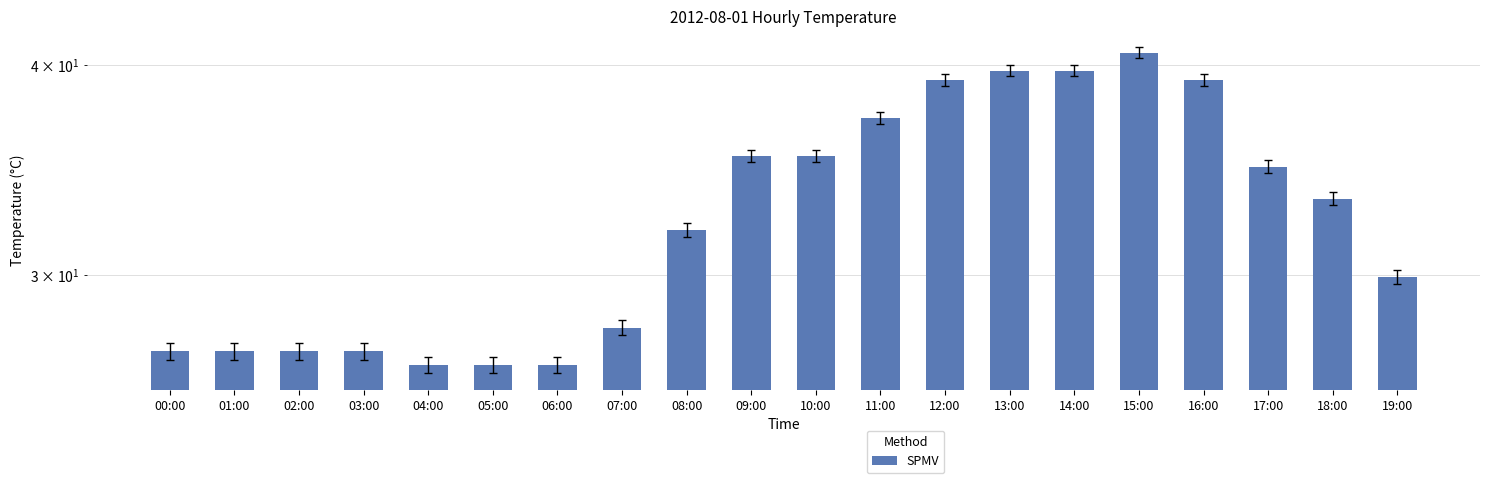

Reading right to left, extract all data points from this chart.

19:00=29.9	18:00=33.3	17:00=34.8	16:00=39.2	15:00=40.7	14:00=39.7	13:00=39.7	12:00=39.2	11:00=37.2	10:00=35.3	09:00=35.3	08:00=31.9	07:00=27.9	06:00=26.5	05:00=26.5	04:00=26.5	03:00=27.0	02:00=27.0	01:00=27.0	00:00=27.0